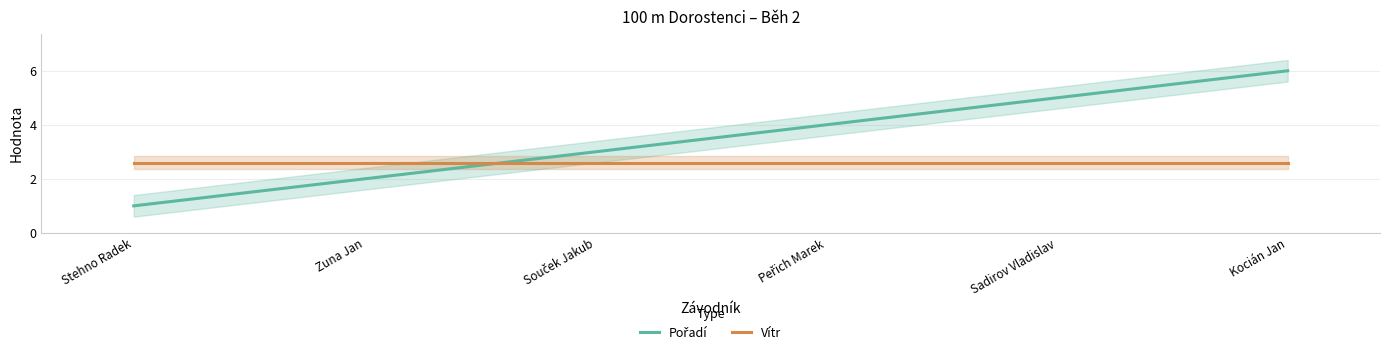

True or false: Vítr has a value of 2.6 at Kocián Jan.

True